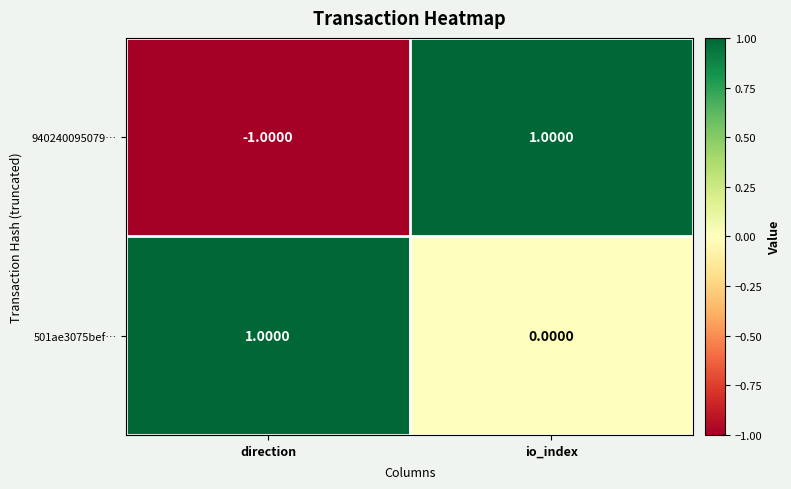

At io_index, list the series in order from smallest to largest.

501ae3075bef…, 940240095079…